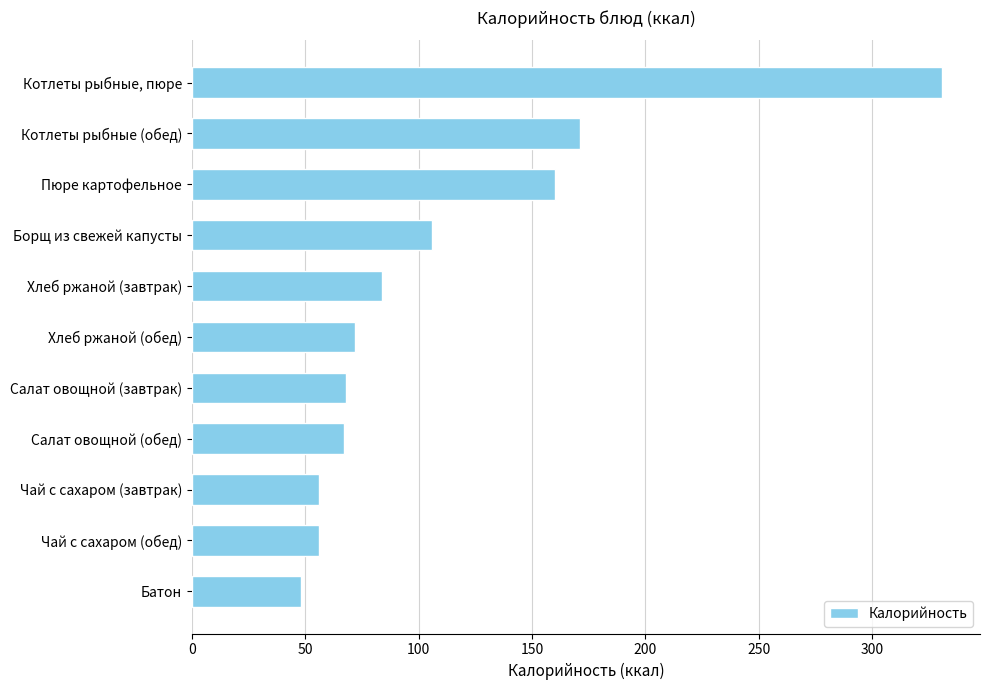

At which label is the value closest to 189?

Котлеты рыбные (обед)